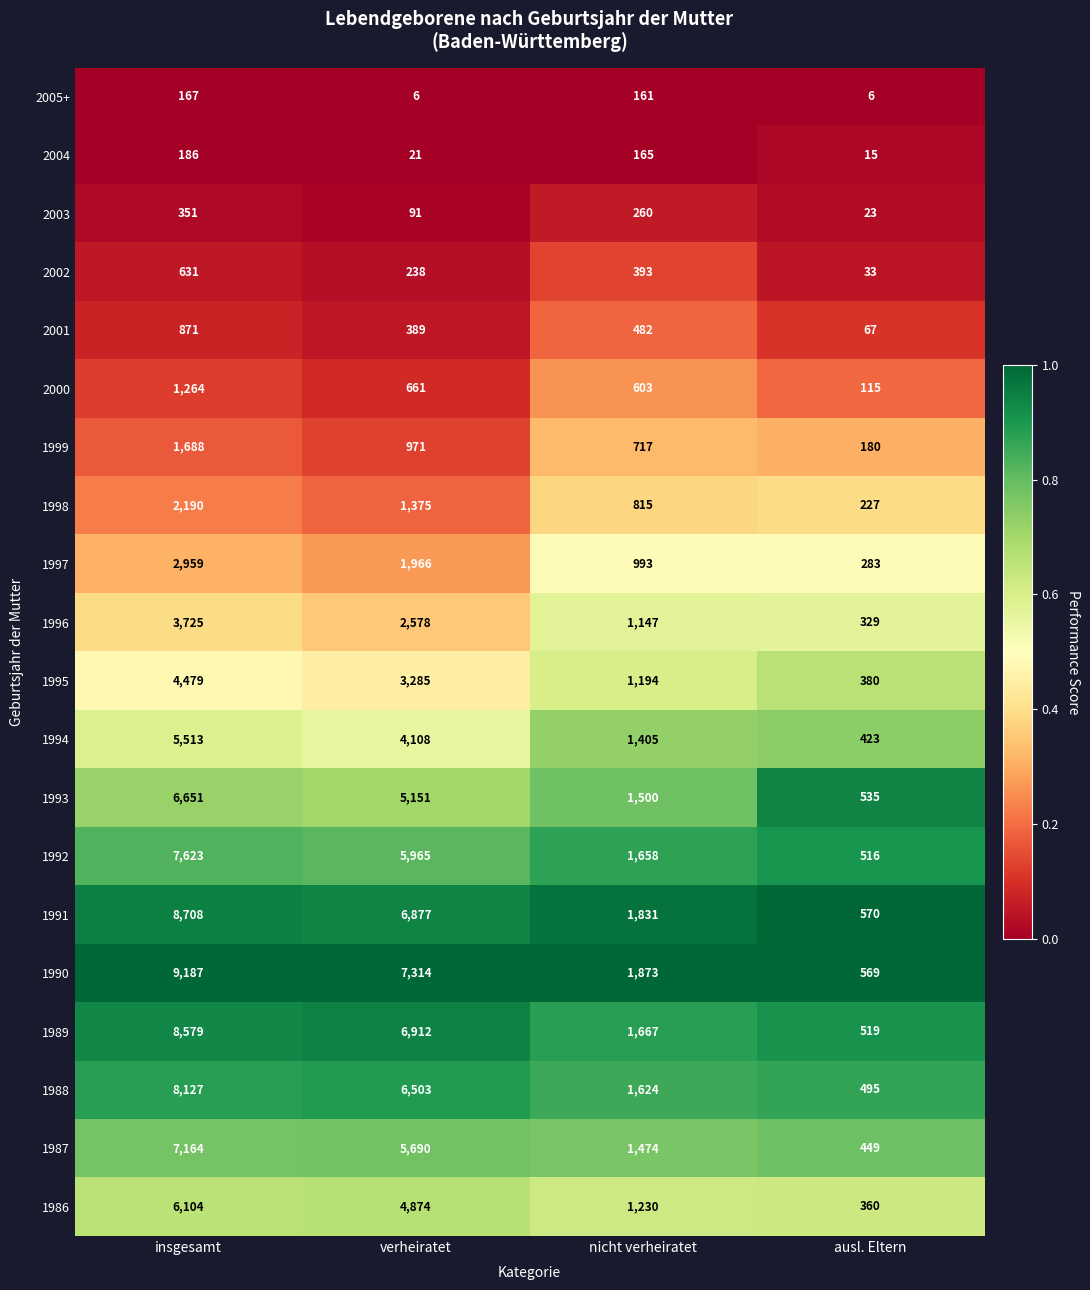

At which category is the sum across all series the highest?

insgesamt